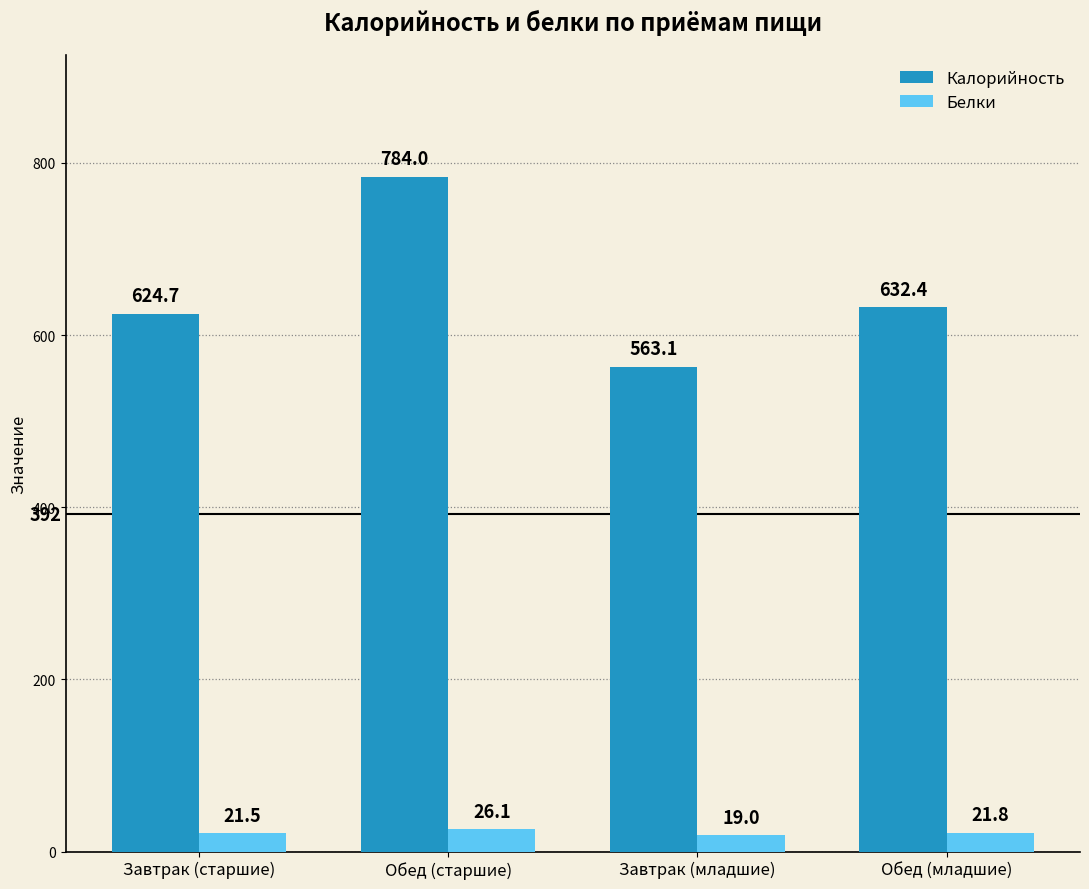

What is the minimum value shown in the chart?

19.0